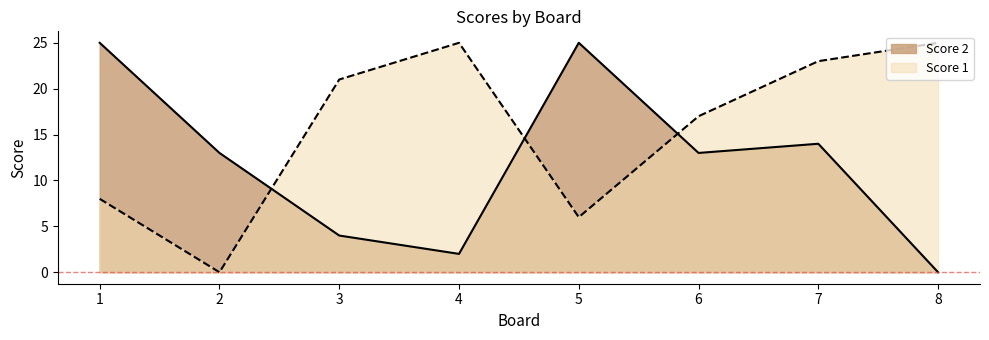

List the series in order of their overall mean, highest first.

Score 1, Score 2